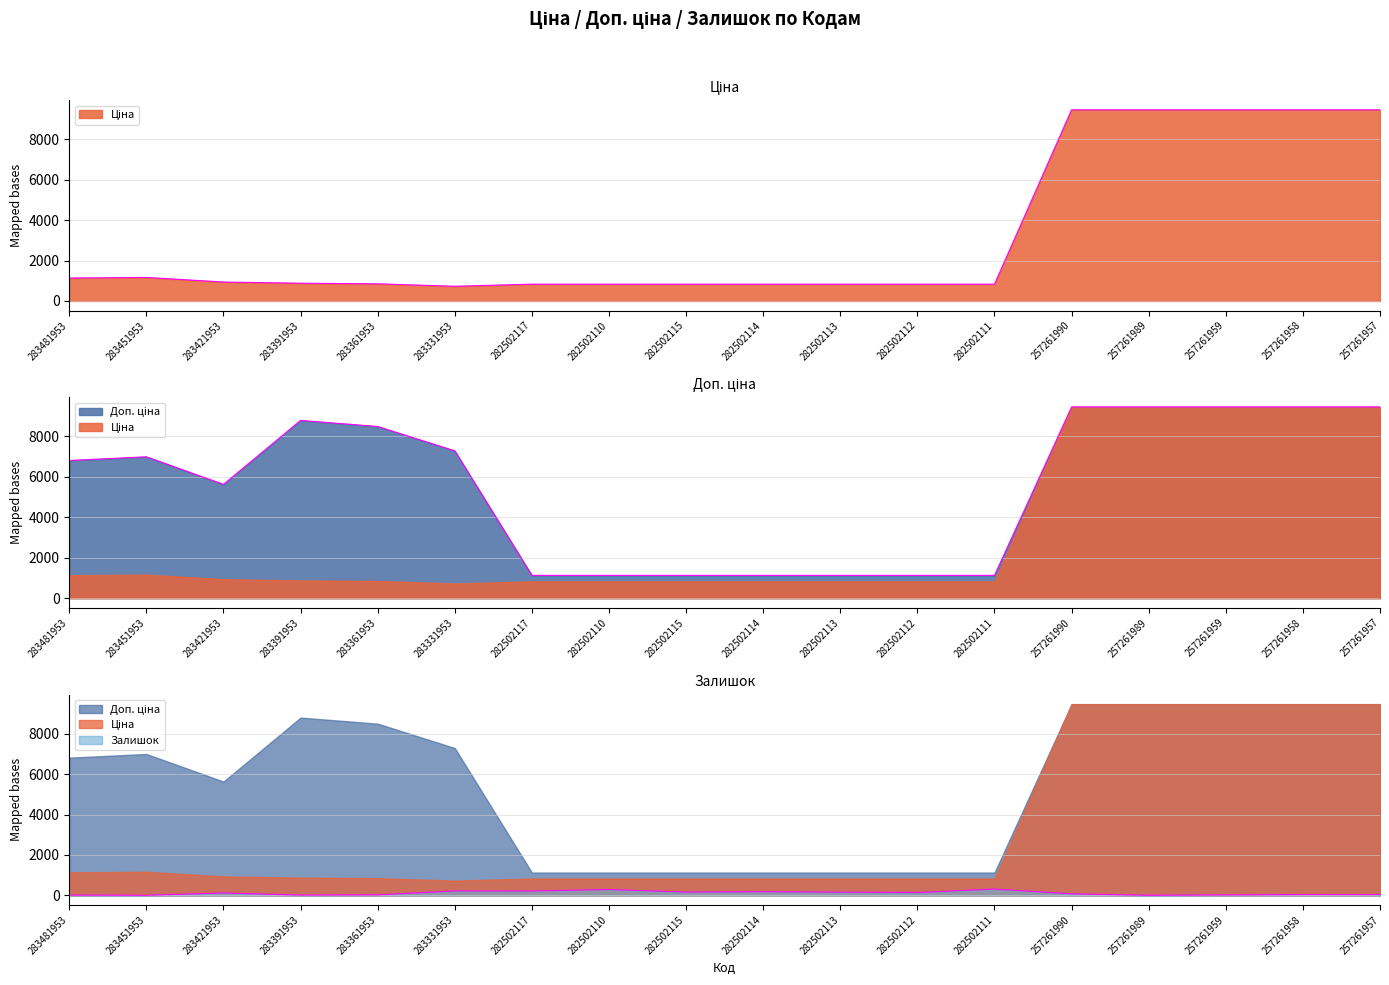

What is the difference between the maximum and second lowest values in the Ціна series?

8626.5